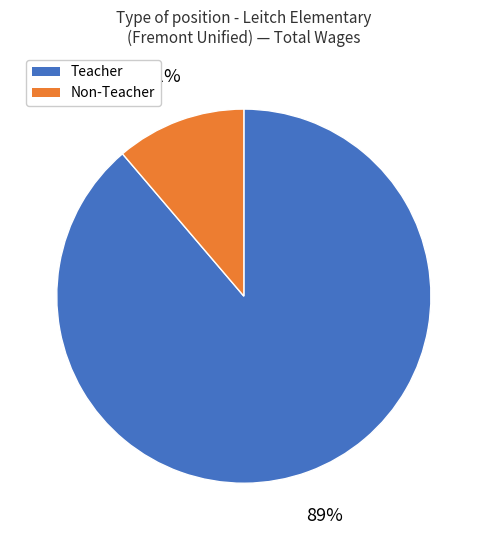

Is it true that Teacher is 79% of the pie?

False